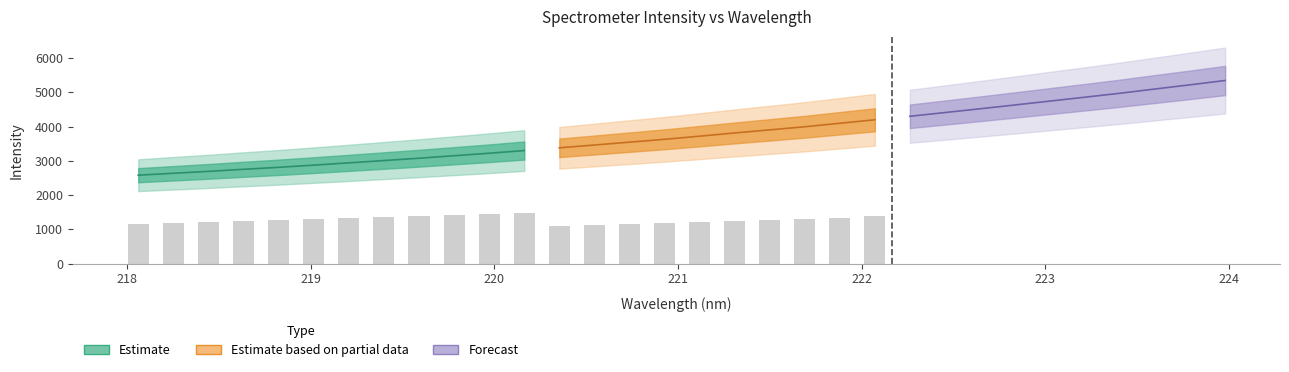

What is the spread (max minus min) of values at 4?

2592.0